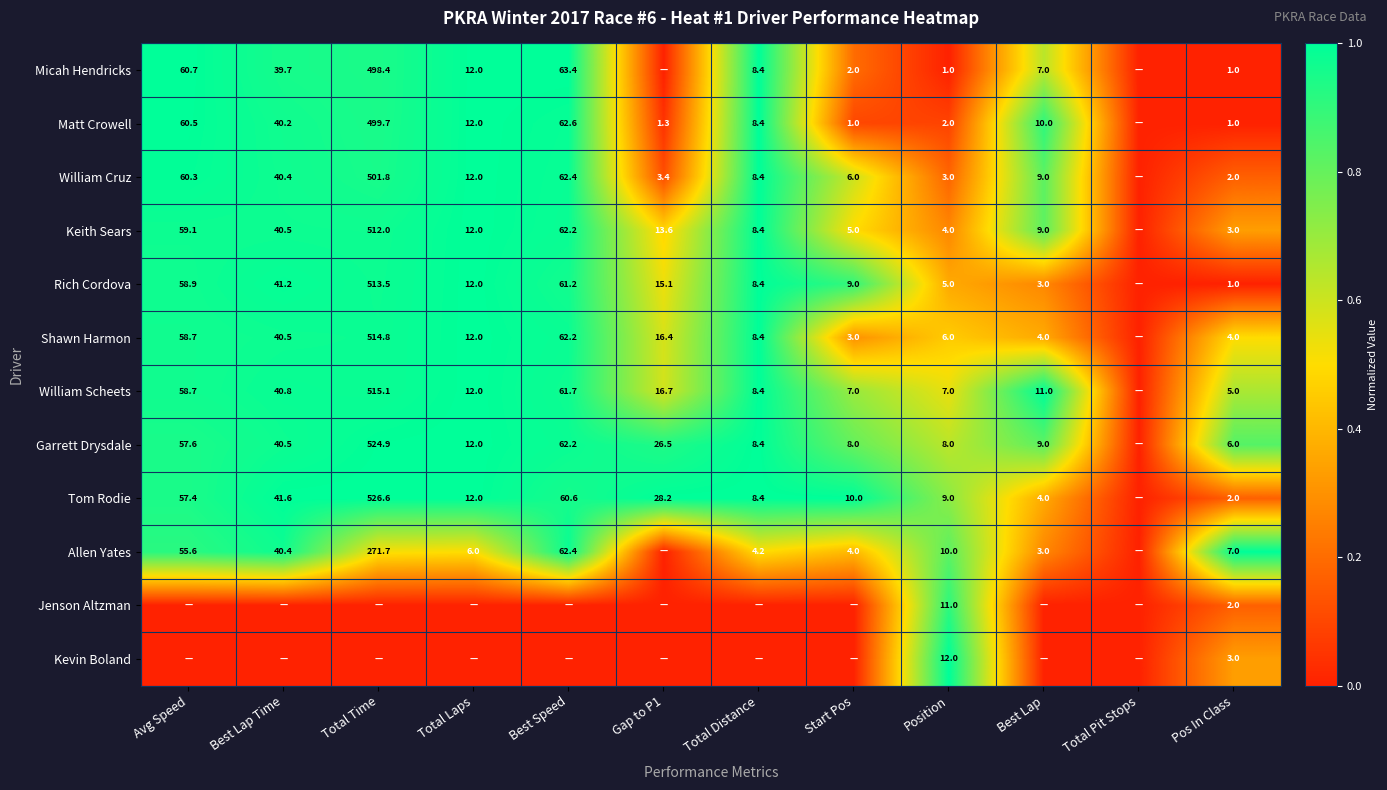

What is the difference between the Shawn Harmon values at Start Pos and Total Time?

511.8